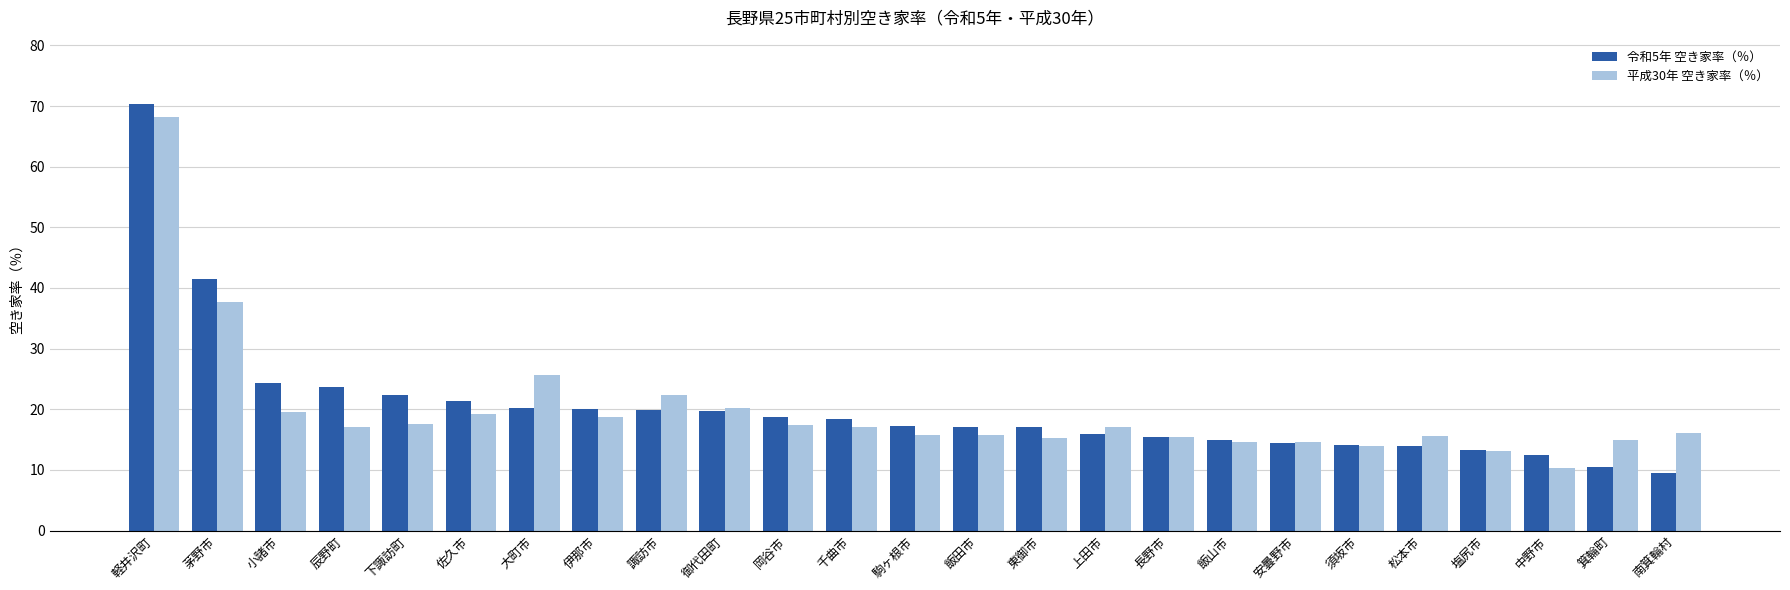

What is the value of the 平成30年 空き家率（％） bar at the 5th from the left?

17.5